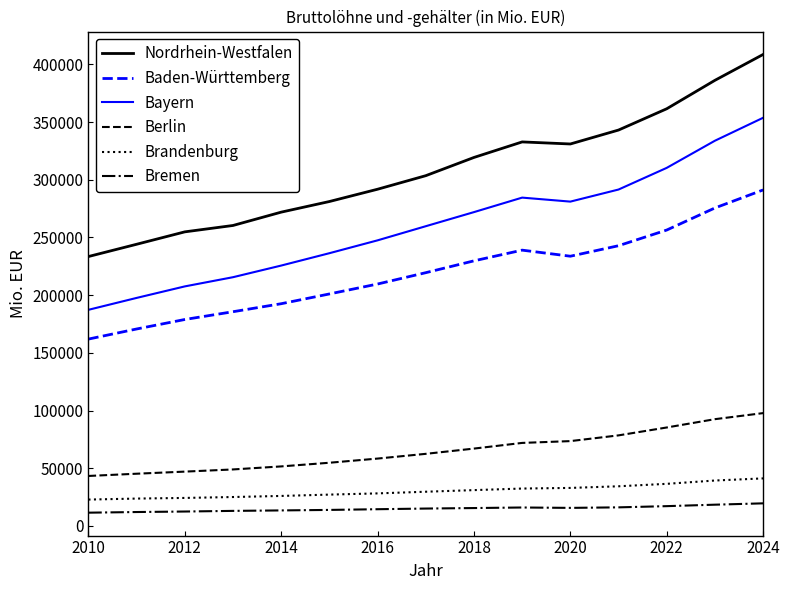

What is the lowest value of the Brandenburg series?

22823.1